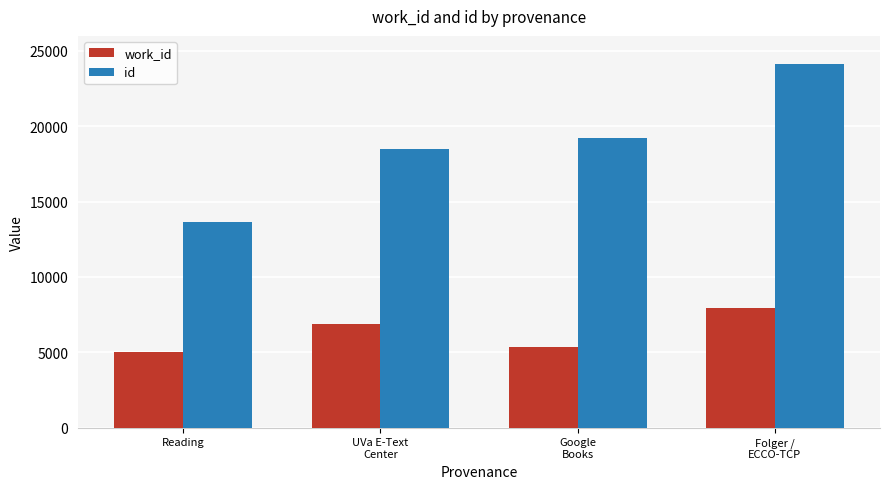

The id series shows 41051 at Folger /
ECCO-TCP. True or false?

False